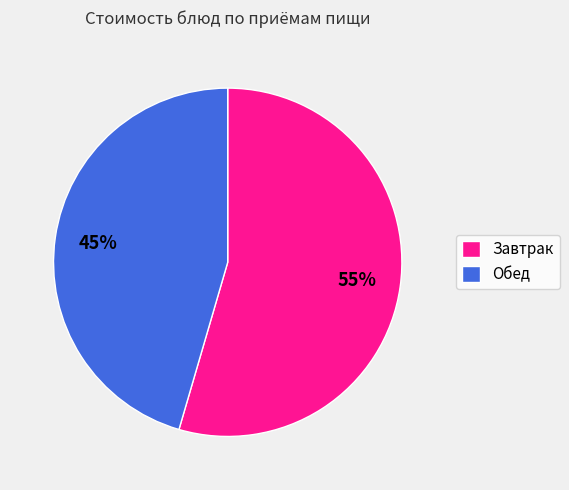

Rank the categories by value from lowest to highest.

Обед, Завтрак